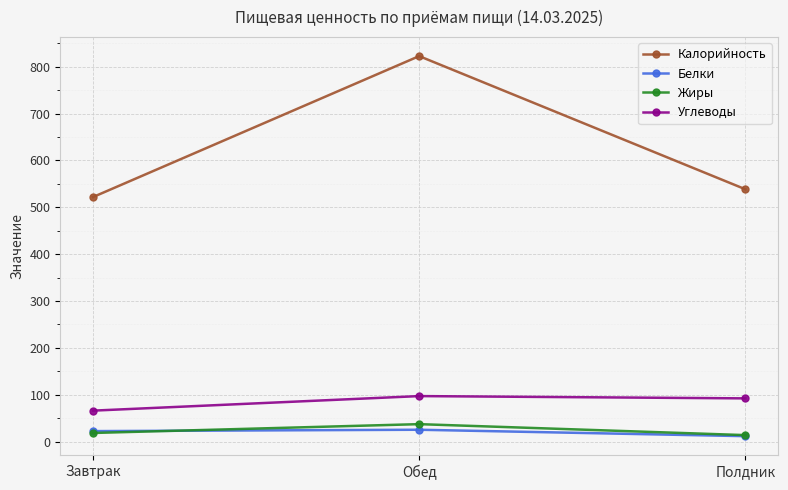

The value of Калорийность at Завтрак is 751.0. True or false?

False